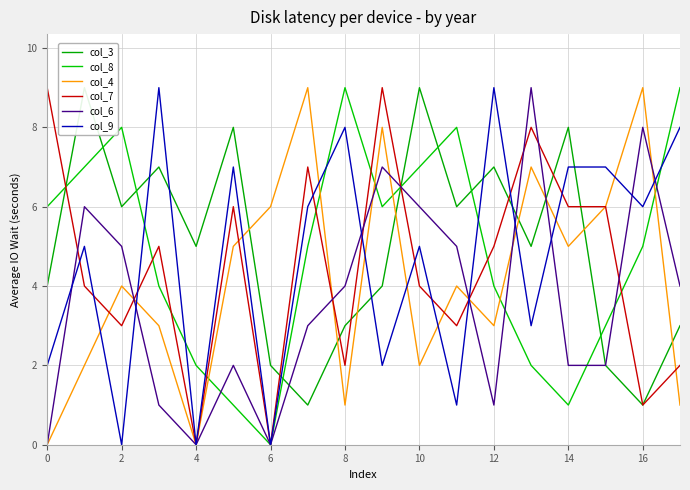

The value of col_7 at 0 is 14. True or false?

False